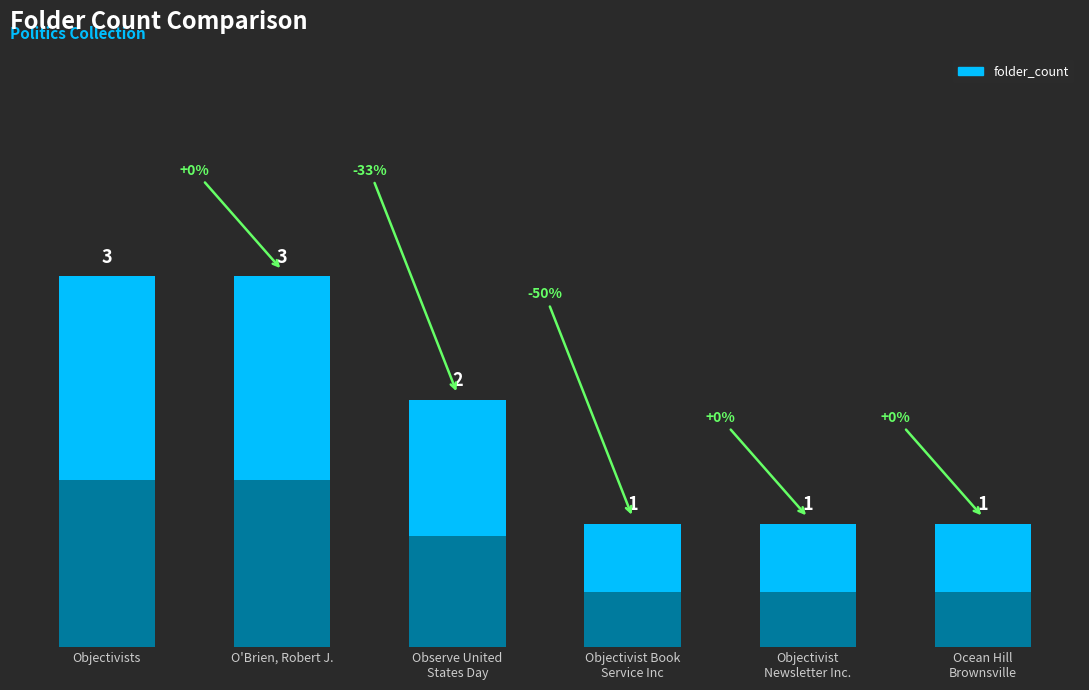

True or false: the data shows 1 at Objectivist Book
Service Inc.

True